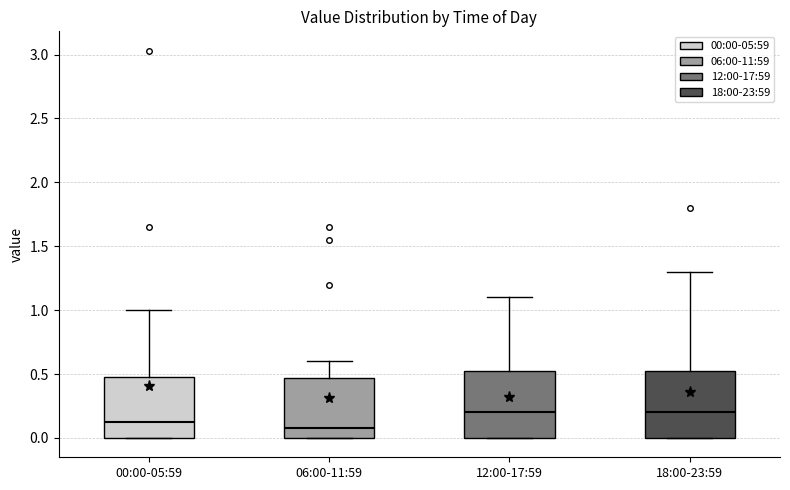

Reading left to right, read every box against the y-axis: the position of its median line, the range the box covers, and the ends of its whiskers. The values are not printed on the chart, so give them approximately, as read against the axis.

00:00-05:59: median 0.15, box 0.00 to 0.50, whiskers 0.00 to 1.00
06:00-11:59: median 0.10, box 0.00 to 0.45, whiskers 0.00 to 0.60
12:00-17:59: median 0.20, box 0.00 to 0.55, whiskers 0.00 to 1.10
18:00-23:59: median 0.20, box 0.00 to 0.55, whiskers 0.00 to 1.30